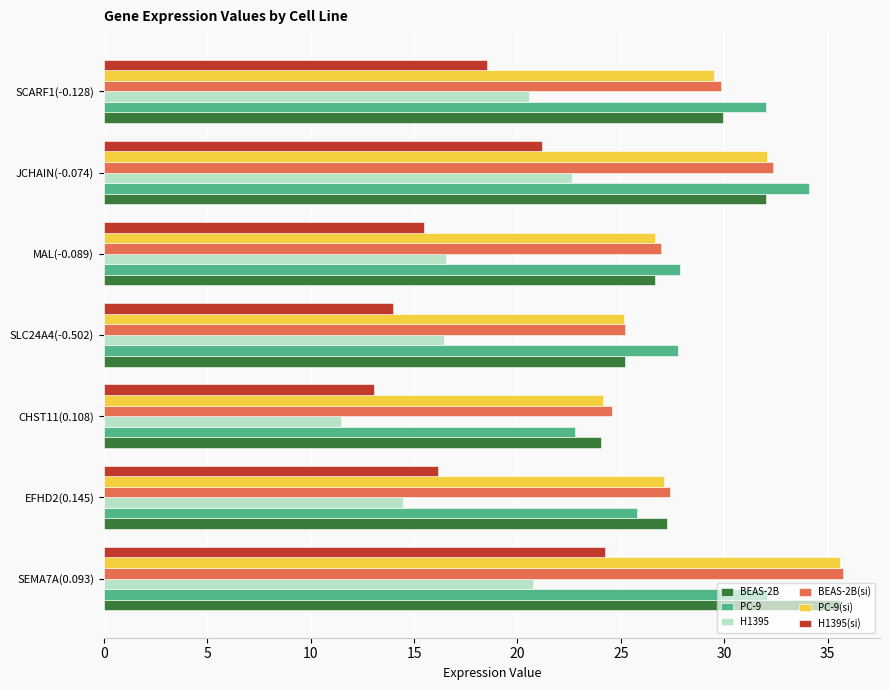

The value of BEAS-2B(si) at SEMA7A(0.093) is 53.5. True or false?

False